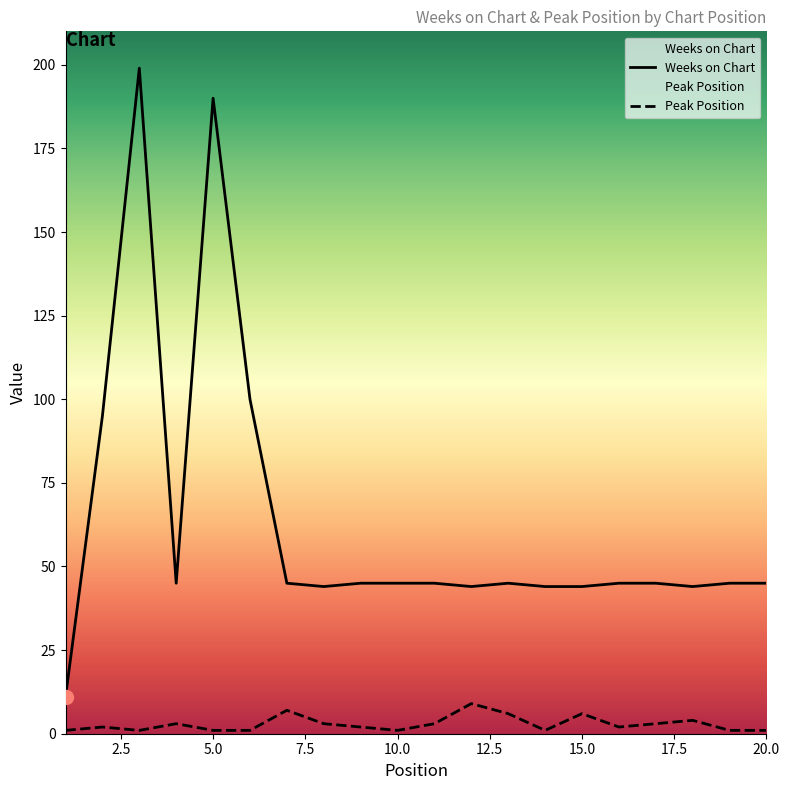

What is the value of the Weeks on Chart point at the 14th from the left?

44